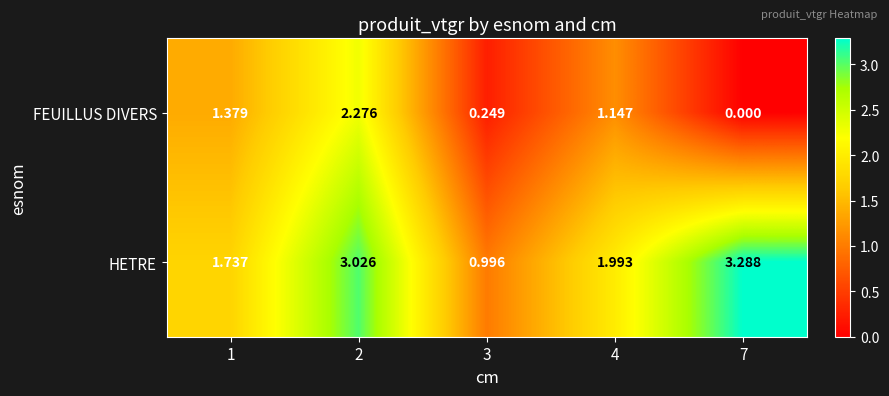

List the series in order of their peak value, highest first.

HETRE, FEUILLUS DIVERS